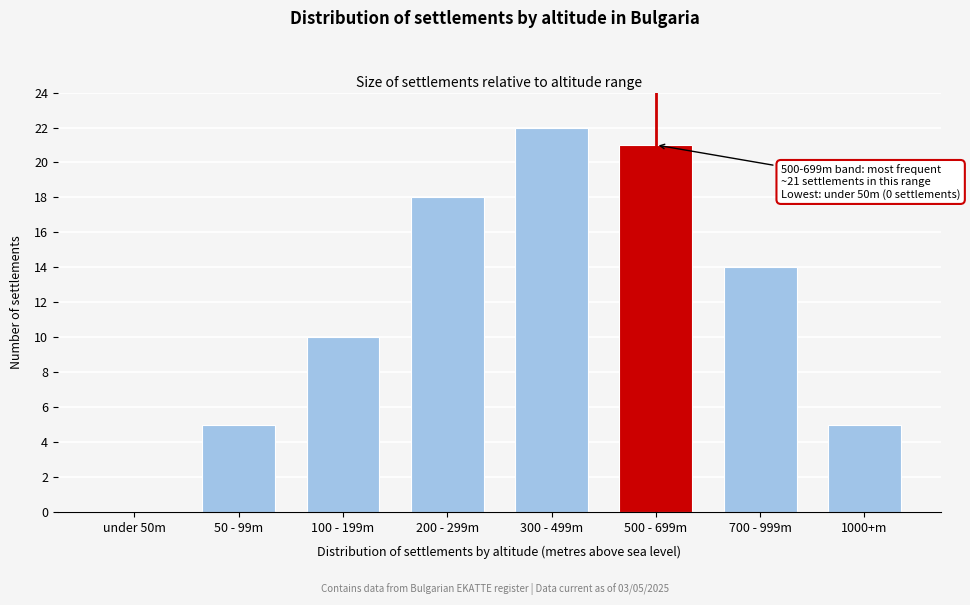

Reading left to right, extract all data points from this chart.

under 50m=0	50 - 99m=5	100 - 199m=10	200 - 299m=18	300 - 499m=22	500 - 699m=21	700 - 999m=14	1000+m=5